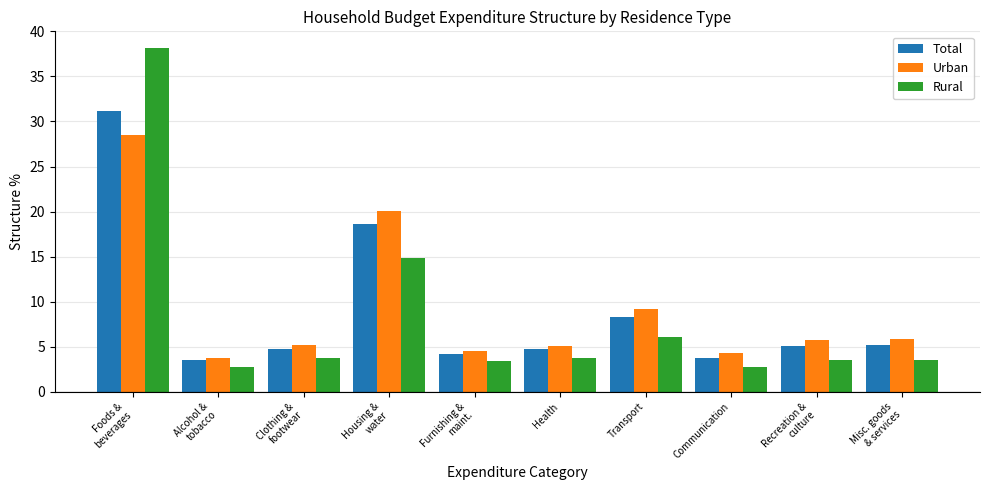

True or false: Rural has a value of 3.8 at Clothing &
footwear.

True